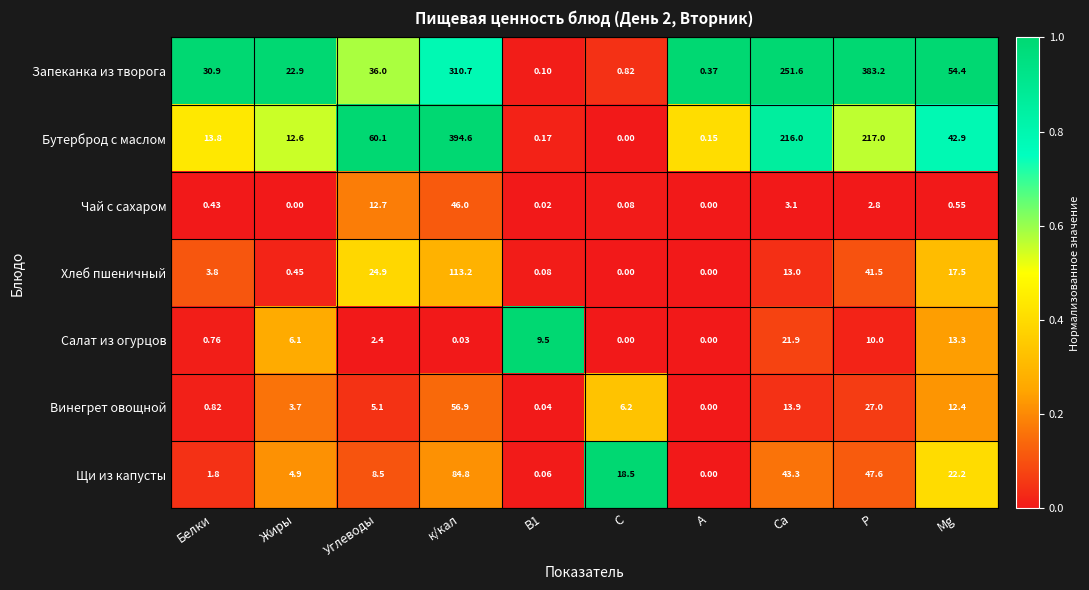

What is the spread (max minus min) of values at Жиры?

22.9